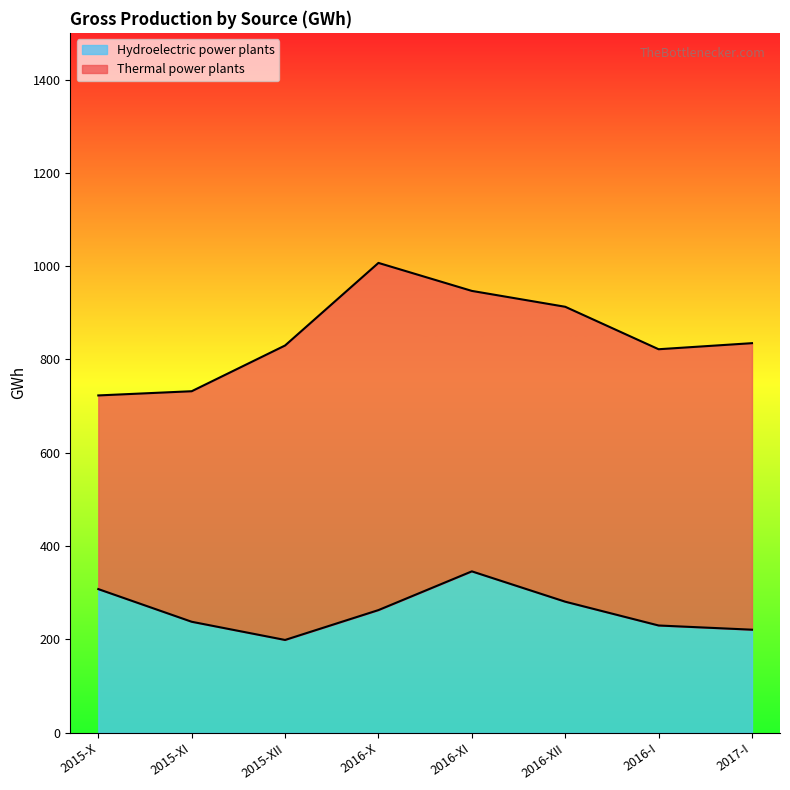

How many interior local peaks (higher than both neighbors) does the data have?

1